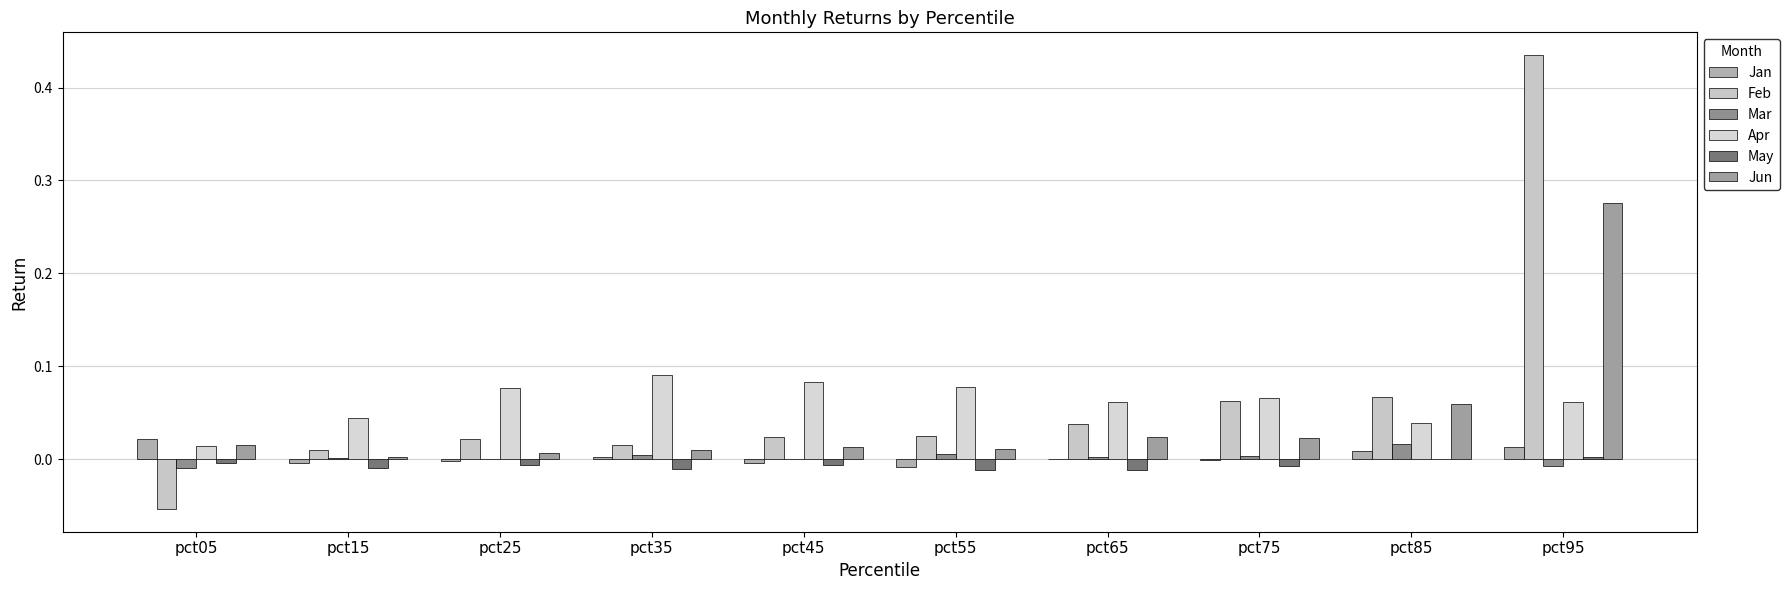

Between pct25 and pct05, which is larger?

pct05